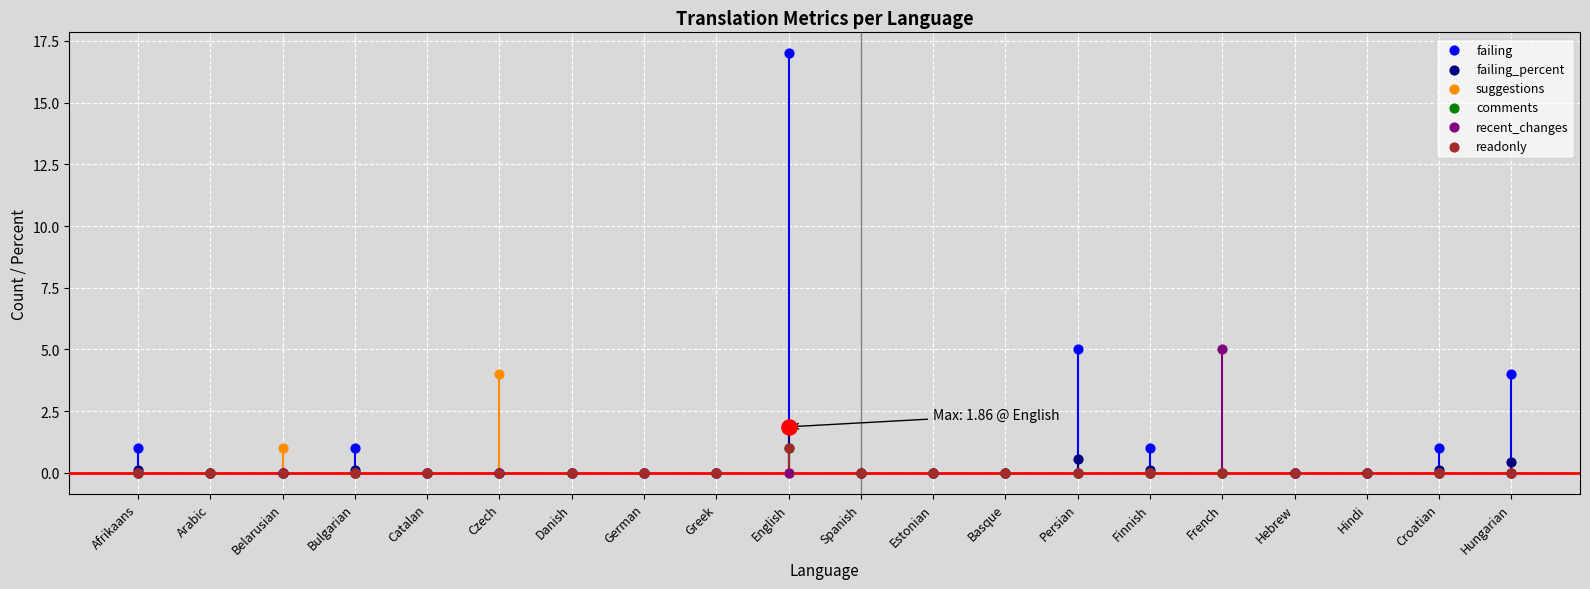

Which series has the widest spread of Y values?

failing